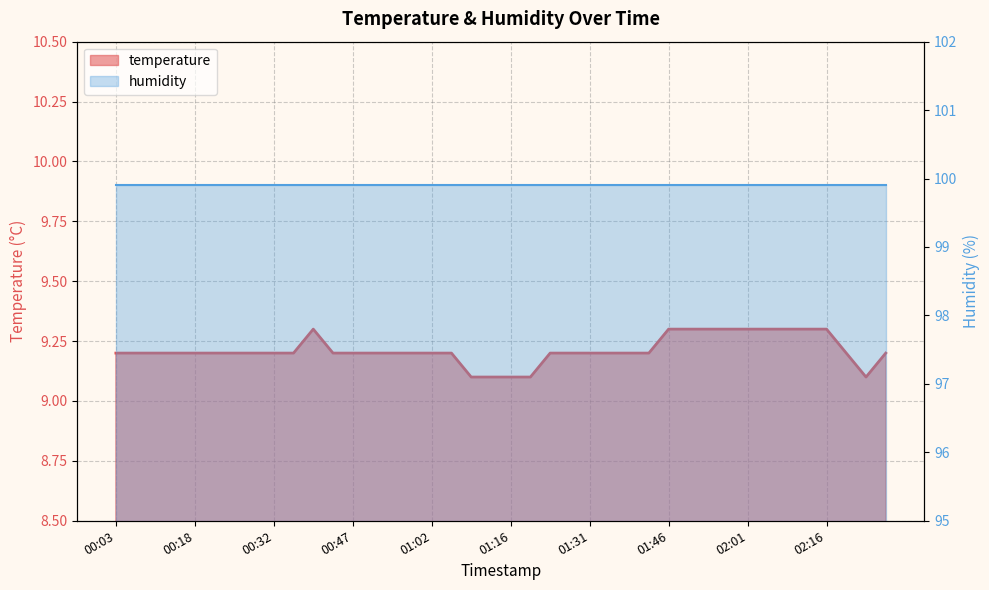

What is the maximum value shown in the chart?

9.3